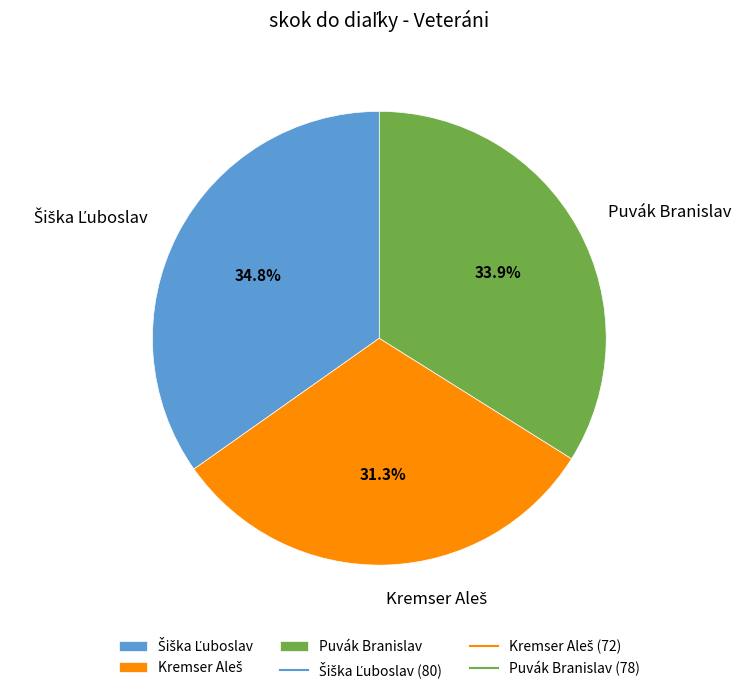

How much of the chart is everything except Puvák Branislav?

66.1%